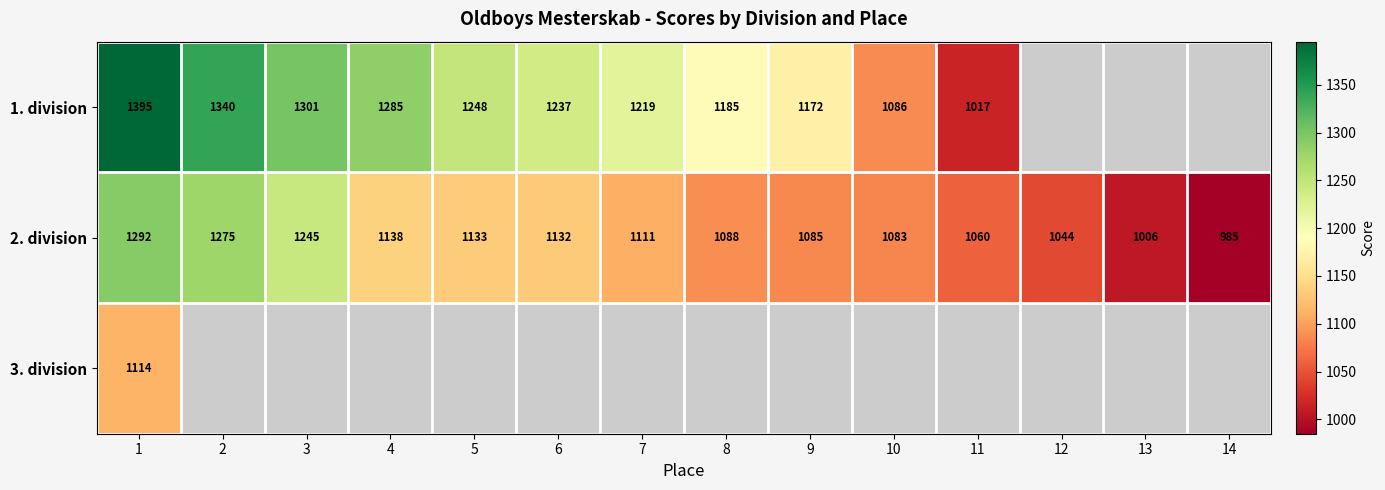

What is the total value across all series at 1?

3801